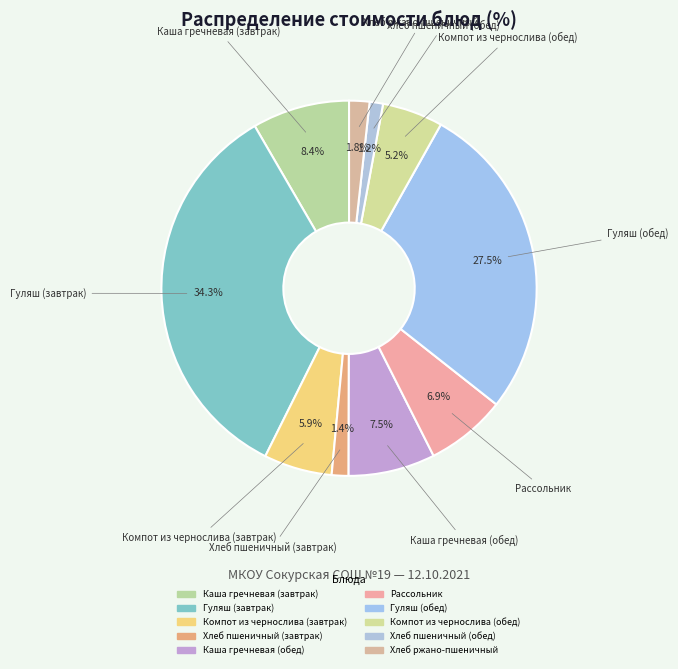

To the nearest percent, what is the difference between the largest and smallest slice percentages?

33%